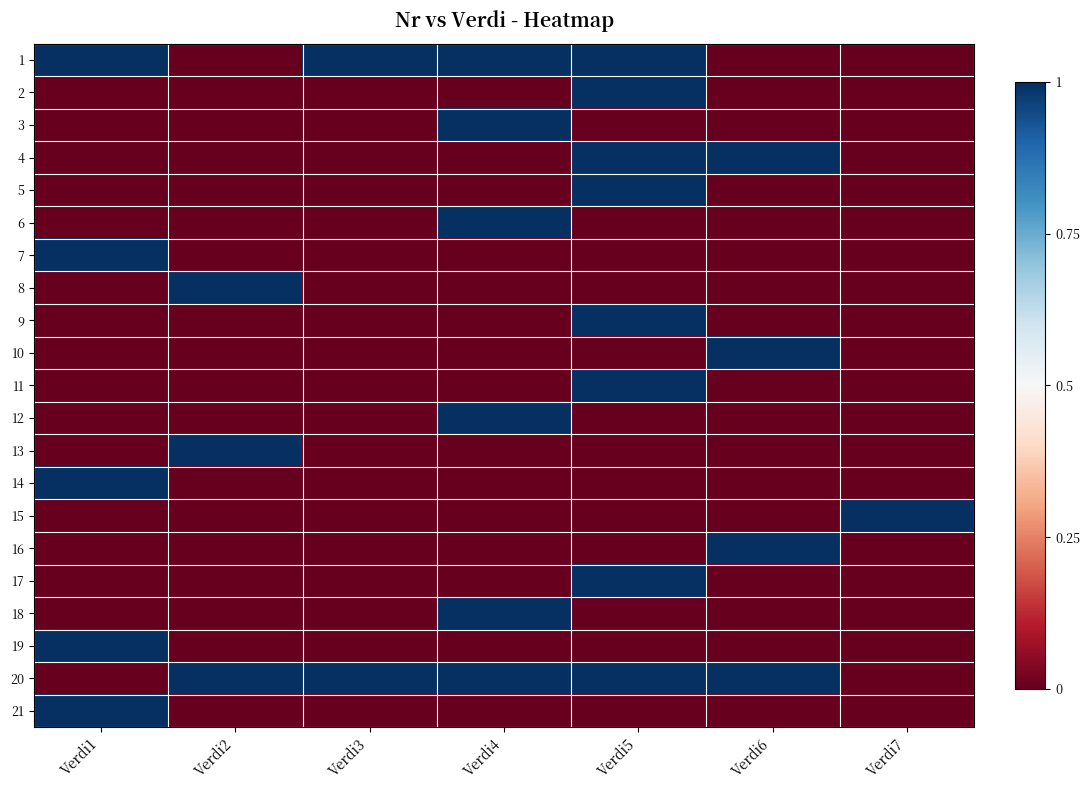

Between Verdi5 and Verdi7, which is larger?

Verdi5